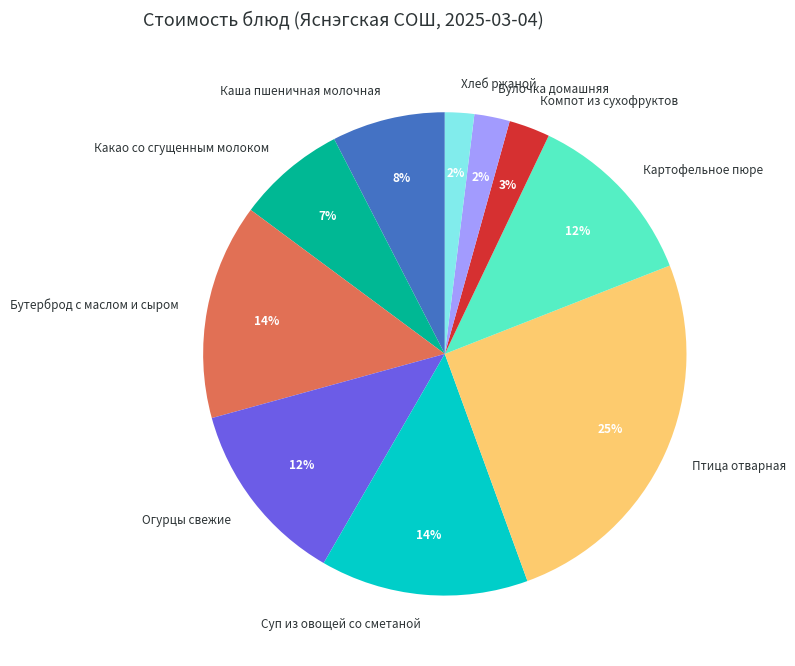

To the nearest percent, what is the difference between the largest and smallest slice percentages?

23%